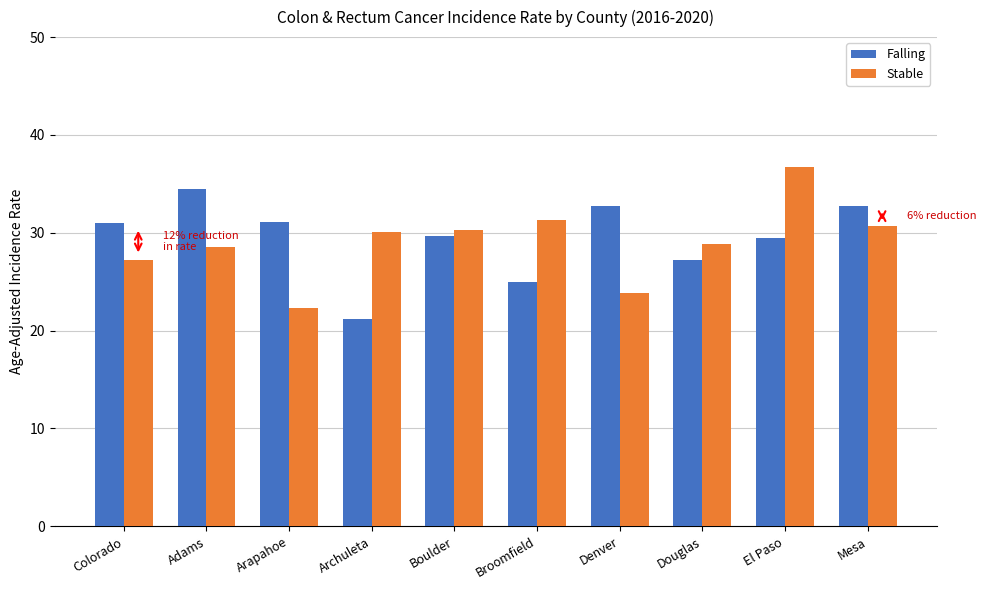

What are all the series names shown in the legend?

Falling, Stable